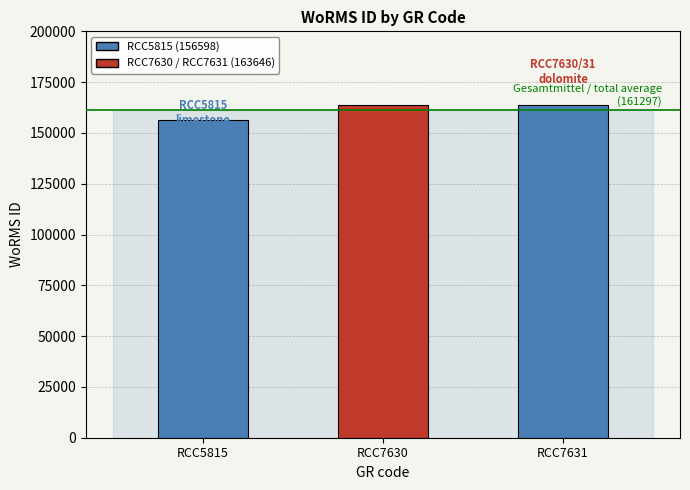

List the labels in order of value, largest first.

RCC7630, RCC7631, RCC5815